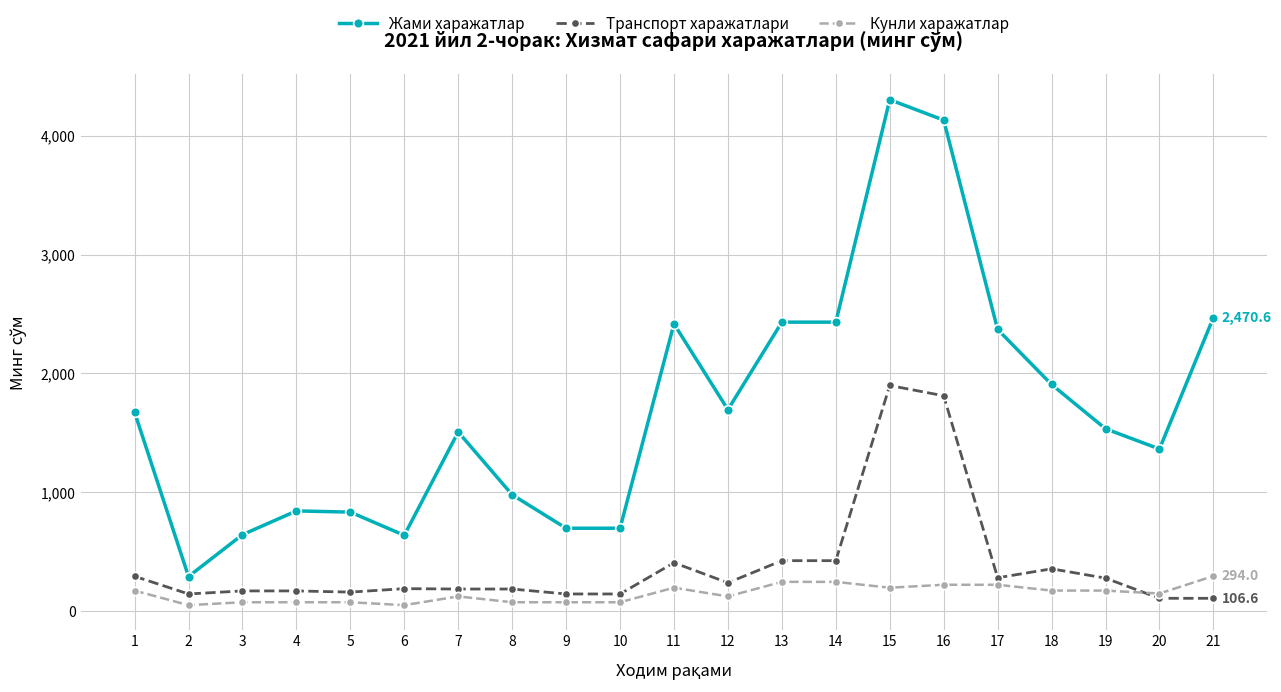

At 13, list the series in order from largest to smallest.

Жами харажатлар, Транспорт харажатлари, Кунли харажатлар